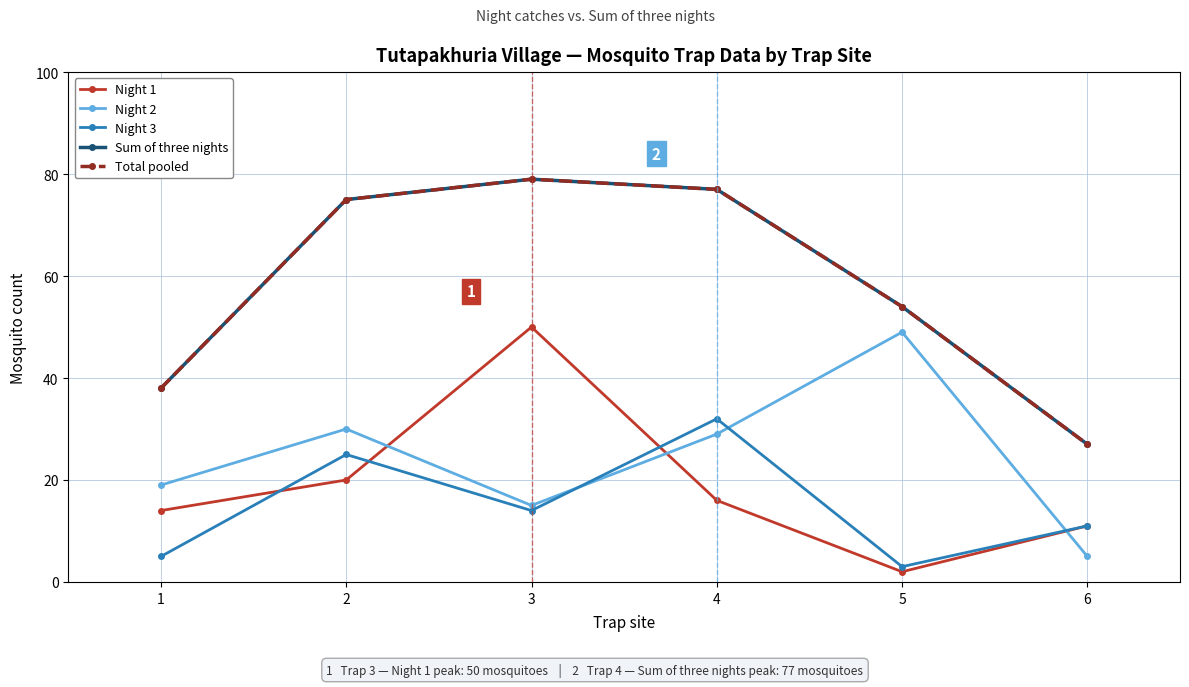

Is this an area chart (filled region under the line)?

No